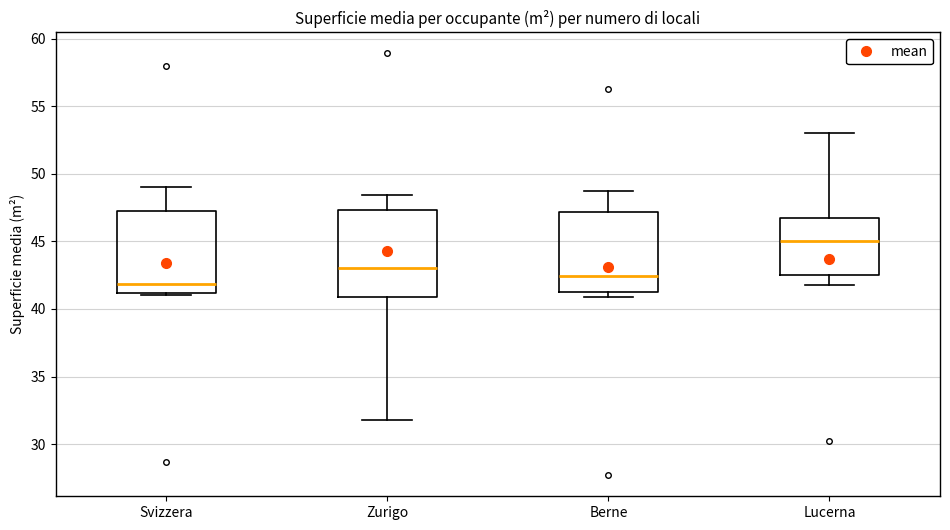

Reading left to right, transcribe this box plot: for each box, give where its median line is, the range the box spans, and where its two whiskers end, as read against the y-axis. The values are not printed on the chart, so give them approximately, as read against the axis.

Svizzera: median 42.0, box 41.0 to 47.5, whiskers 41.0 to 49.0
Zurigo: median 43.0, box 41.0 to 47.5, whiskers 32.0 to 48.5
Berne: median 42.5, box 41.0 to 47.0, whiskers 41.0 (just below the box's lower edge) to 48.5
Lucerna: median 45.0, box 42.5 to 46.5, whiskers 42.0 to 53.0